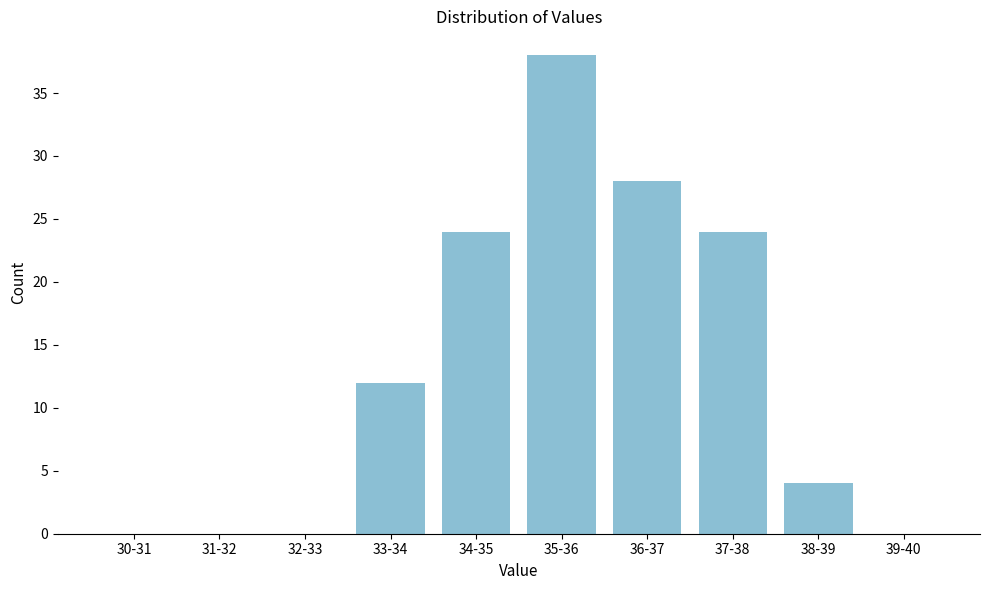

Reading left to right, list all the values displayed in this chart.

30-31=0	31-32=0	32-33=0	33-34=12	34-35=24	35-36=38	36-37=28	37-38=24	38-39=4	39-40=0